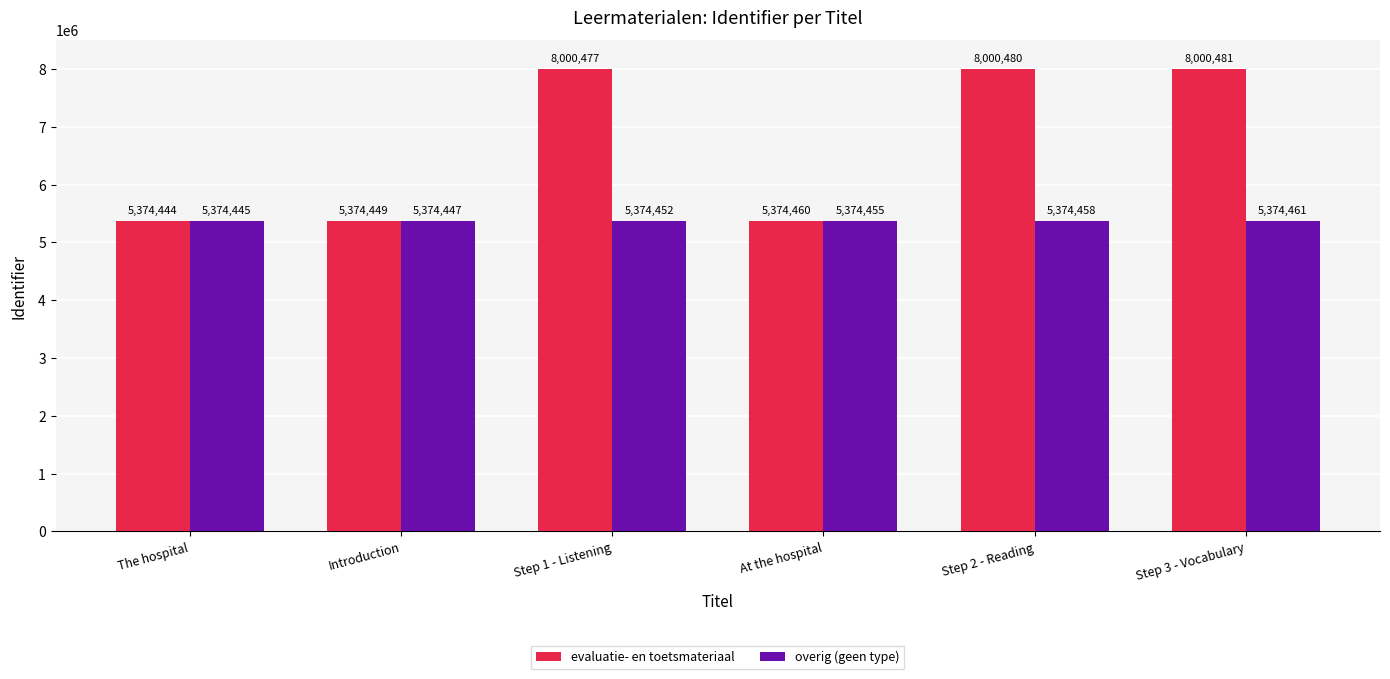

What is the sum of all evaluatie- en toetsmateriaal values?

40124791